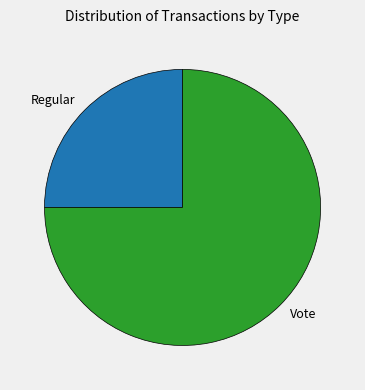

How many segments does this pie chart have?

2